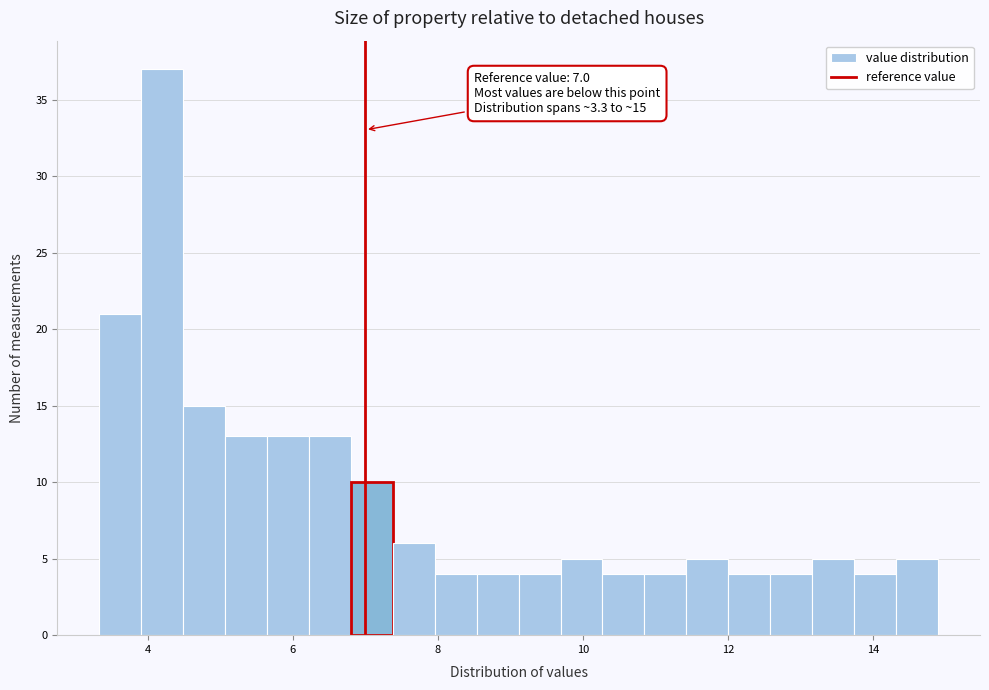

Read against the x-axis, roughly where is the centre of the tallest bar?

4.2